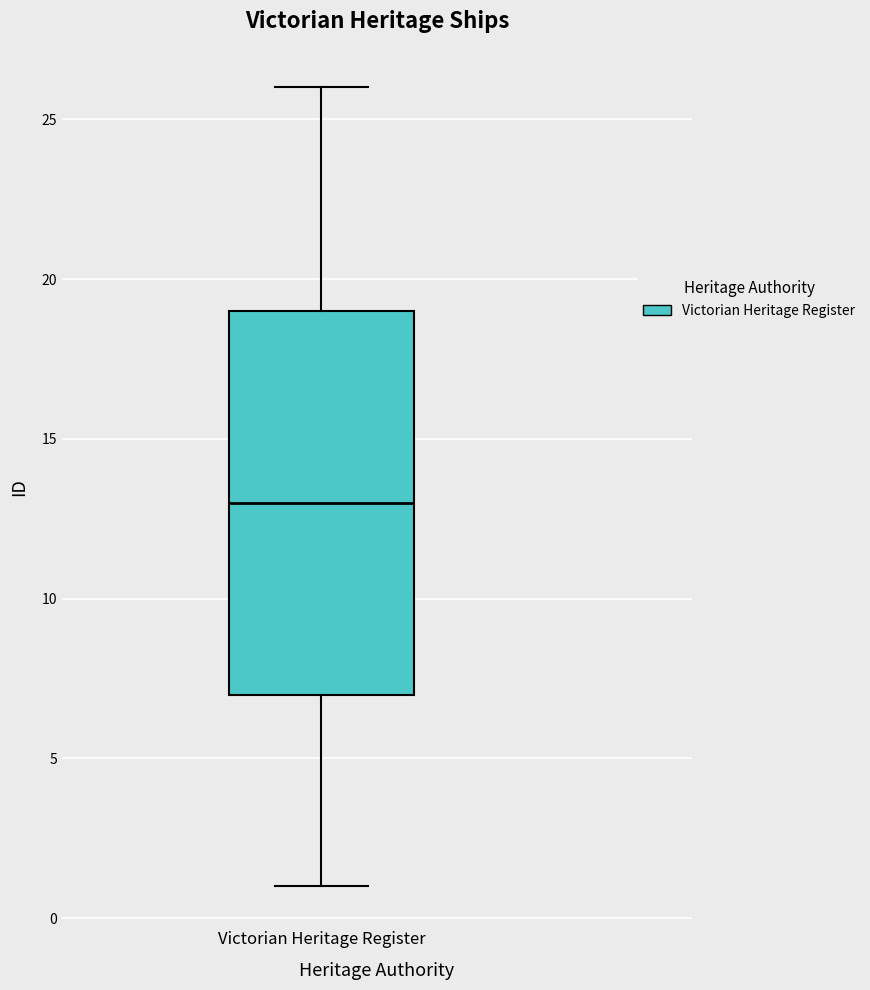

Transcribe this box plot: give where the median line is, the range the box spans, and where the two whiskers end, as read against the y-axis. The values are not printed on the chart, so give them approximately, as read against the axis.

median 13, box 7 to 19, whiskers 1 to 26